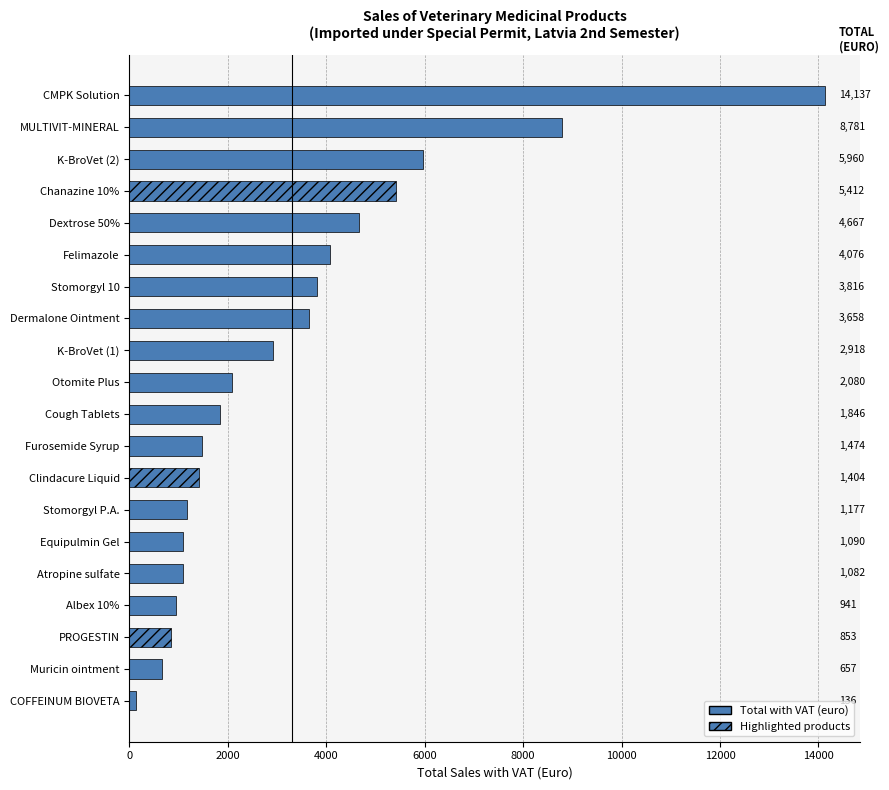

What is the difference between the maximum and minimum values?

14001.2